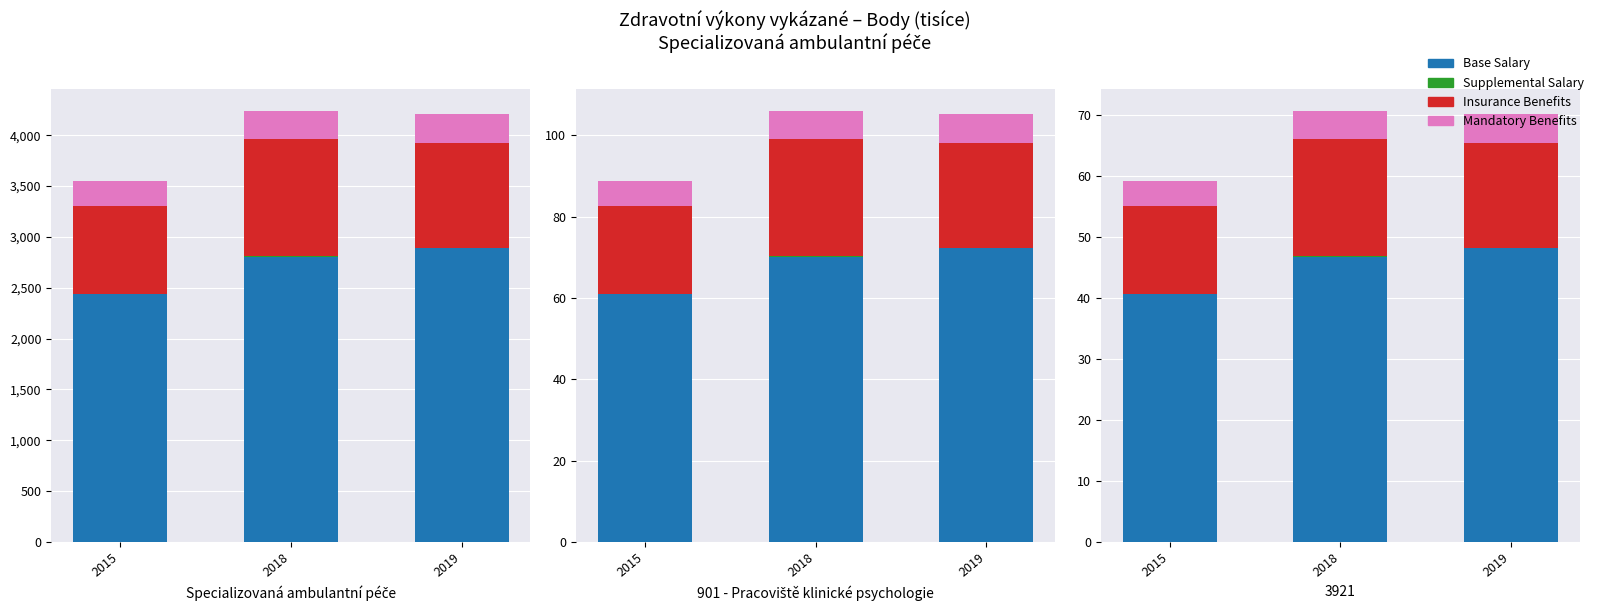

What is the total value across all series at 2018?

70.7